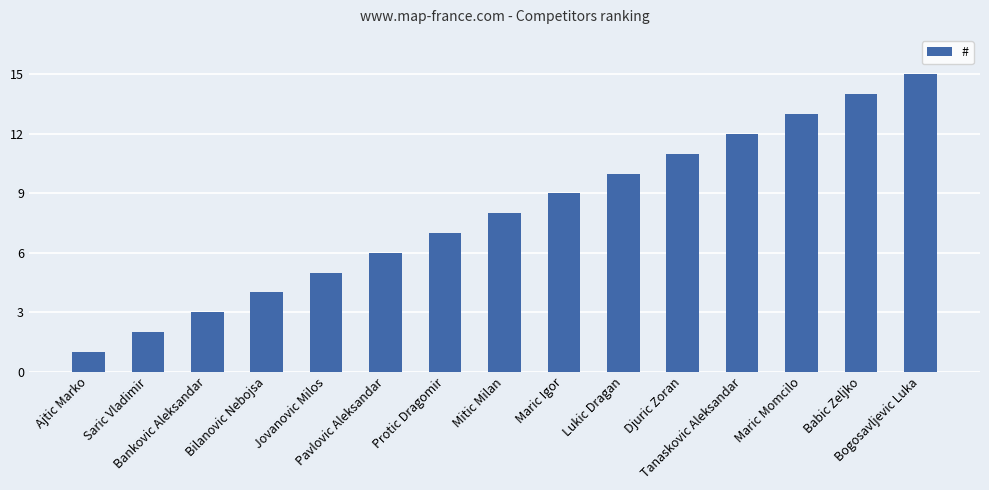

The chart shows a value of 7 at Jovanovic Milos. True or false?

False